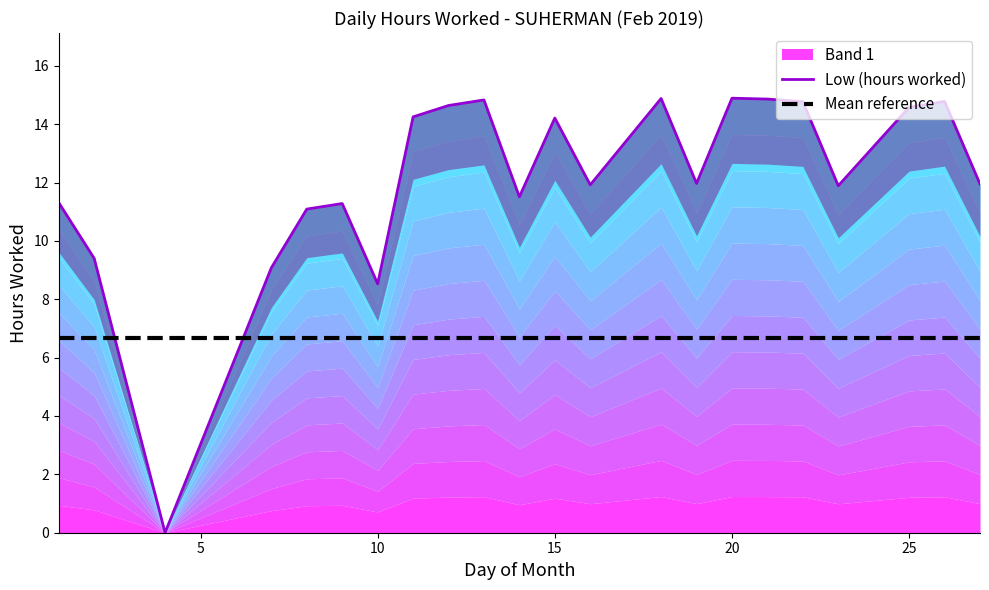

What is the value of the Mean reference point at the 4th from the left?

6.7